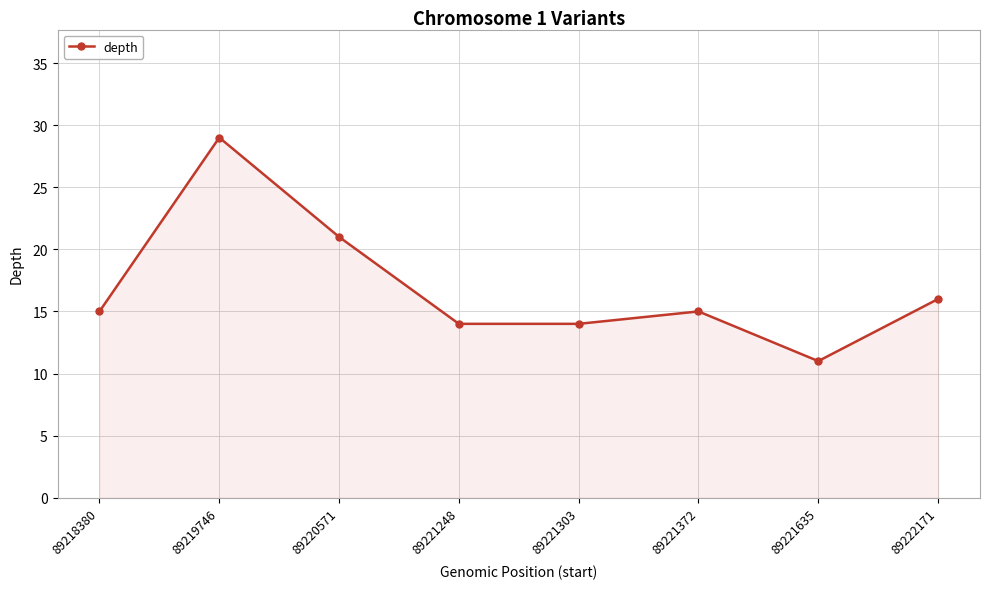

How many points are higher than both their immediate neighbors (excluding endpoints)?

2